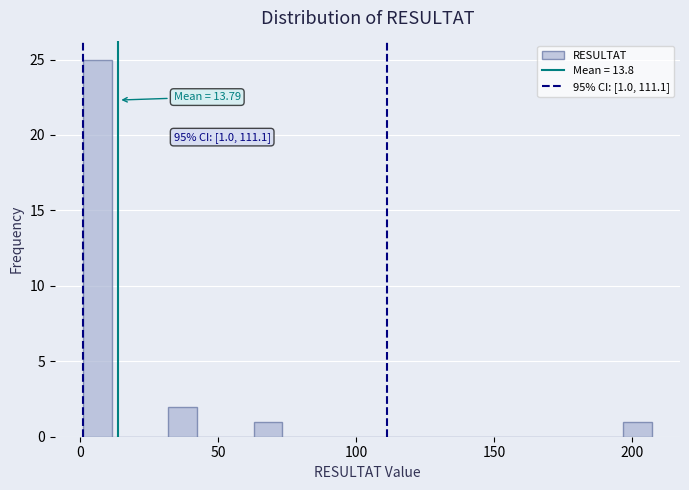

Around what value on the x-axis is the tallest bar? Give the approximate position of its centre, as read against the axis.

5